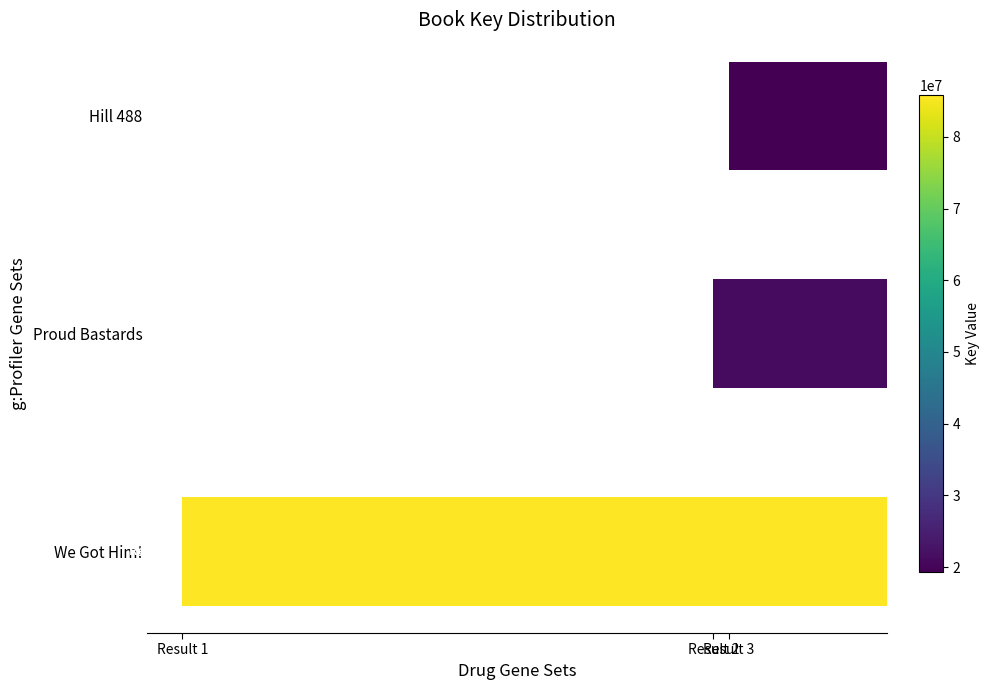

At which label does the data first exceed -2?

Hill 488